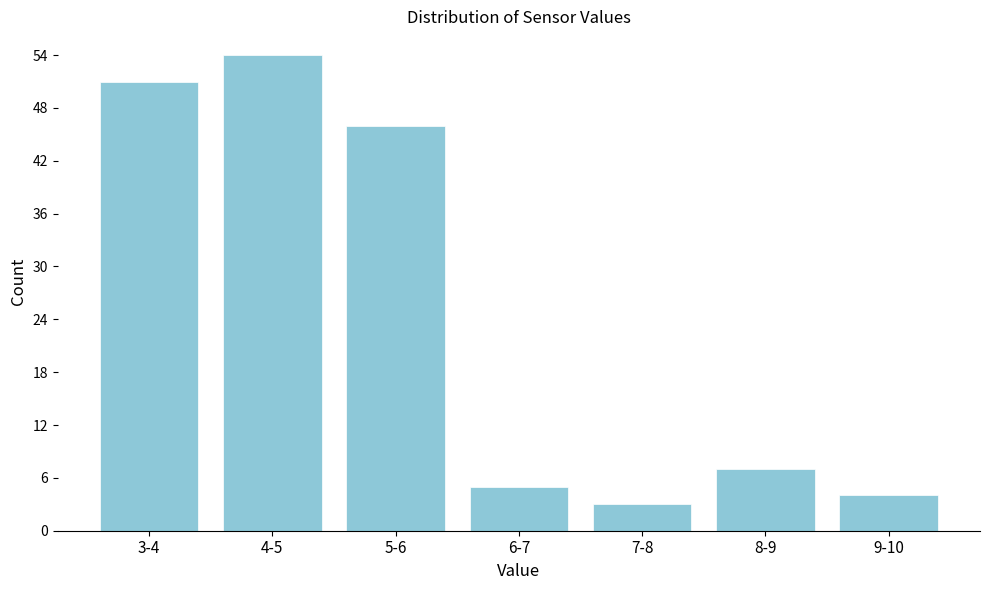

Reading right to left, extract all data points from this chart.

9-10=4	8-9=7	7-8=3	6-7=5	5-6=46	4-5=54	3-4=51